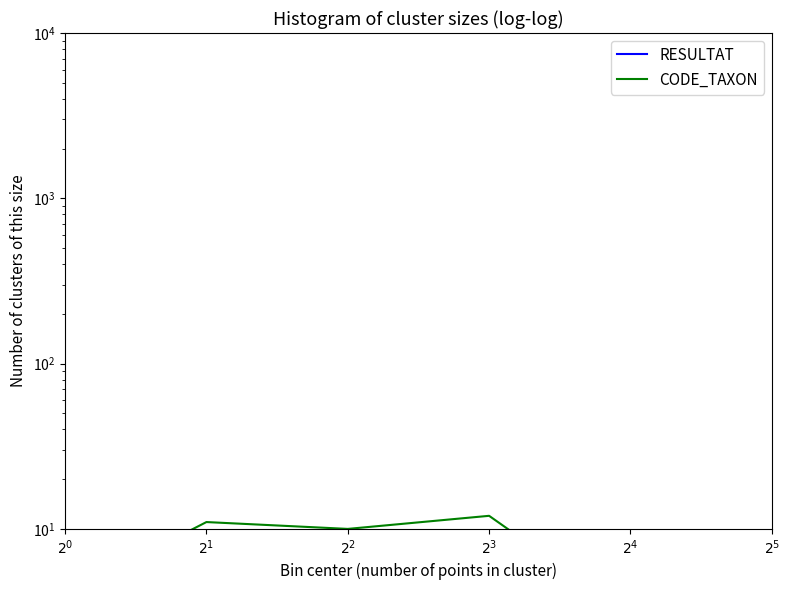

Where is the first local maximum for RESULTAT?

$2^{2}$